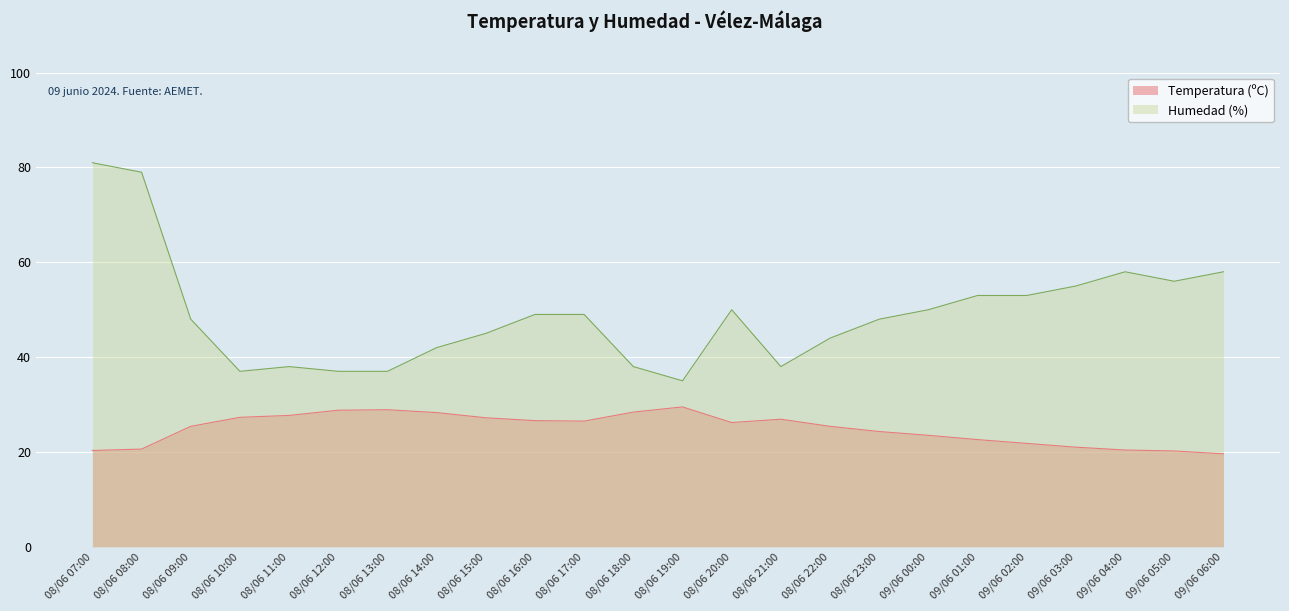

How many lines are shown in the chart?

2